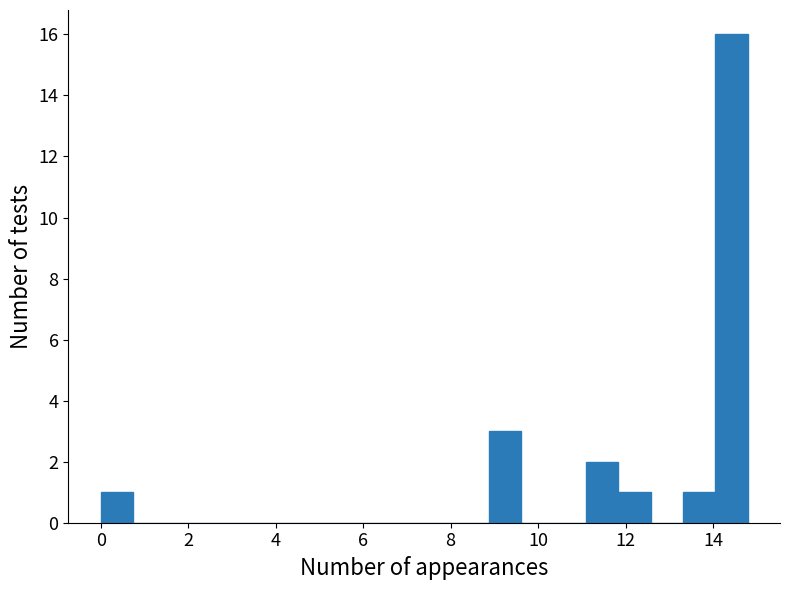

Read against the x-axis, roughly where is the centre of the tallest bar?

14.4